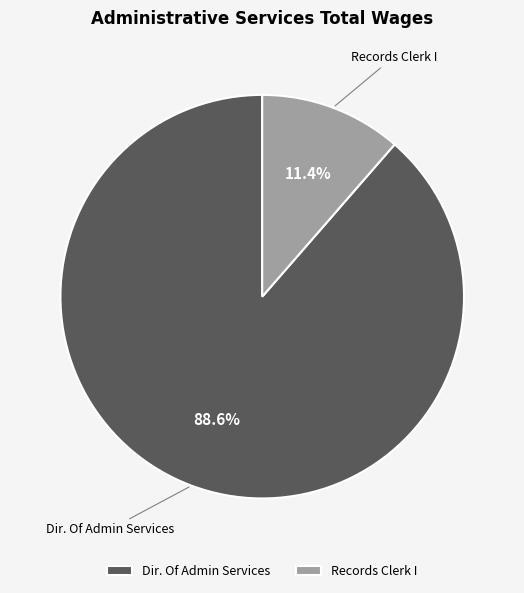

Does Records Clerk I represent more than half of the total?

No